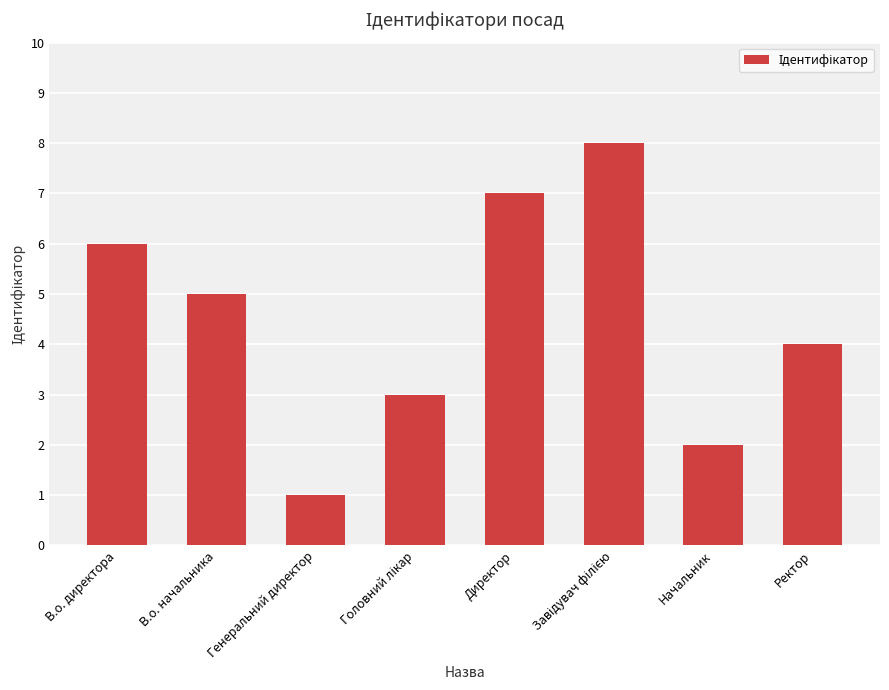

What is the change in value from В.о. директора to Генеральний директор?

-5